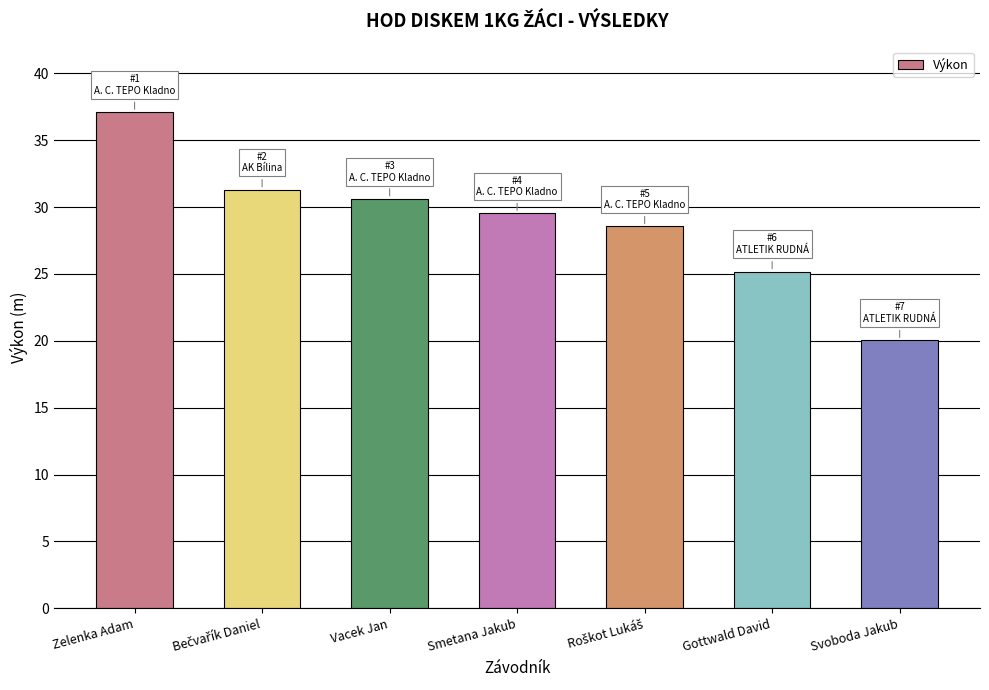

What is the change in value from Vacek Jan to Svoboda Jakub?

-10.6